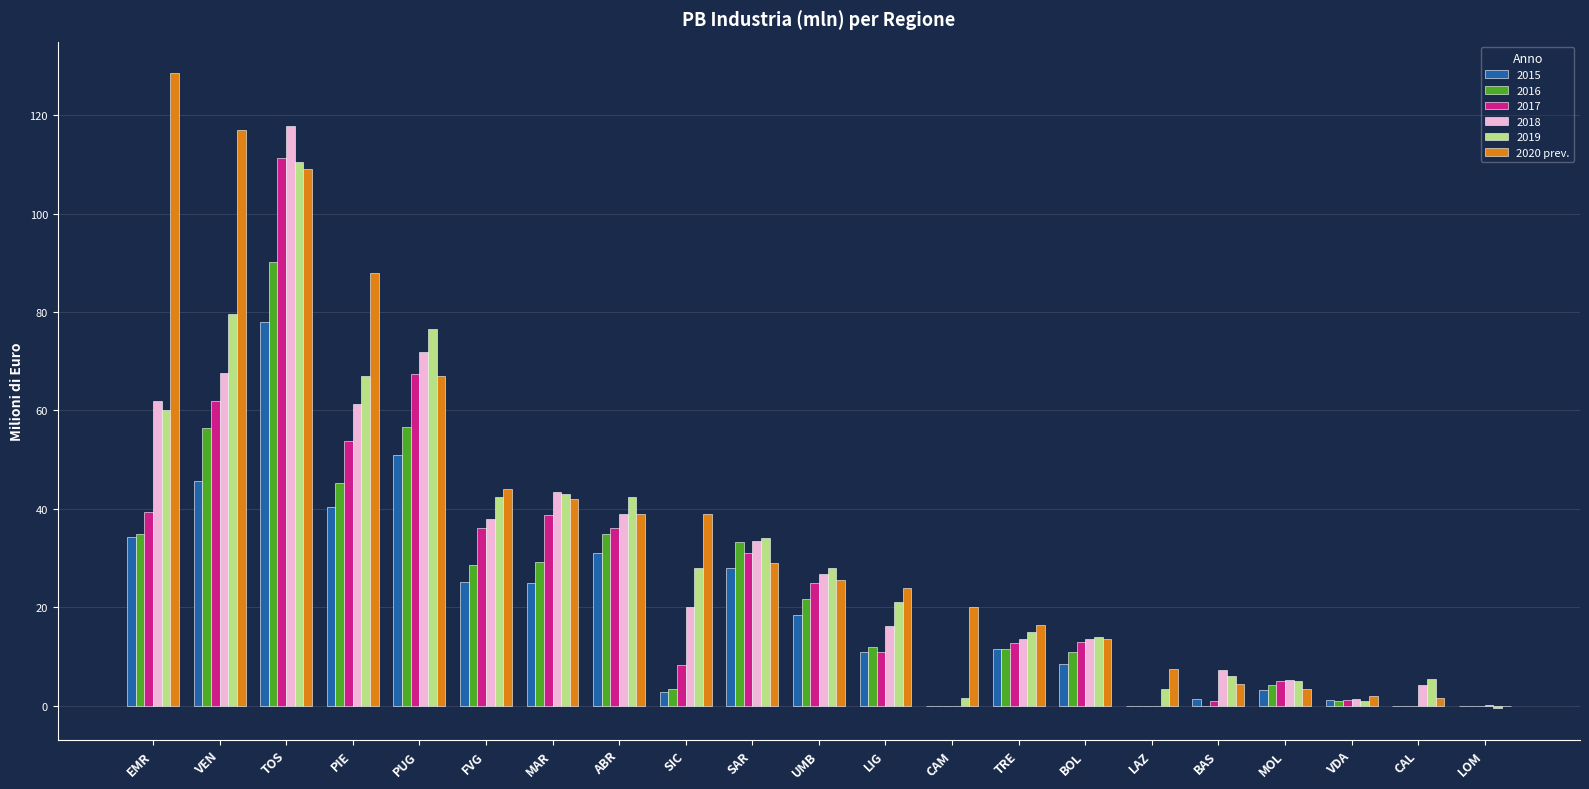

What is the greatest value displayed?

128.5